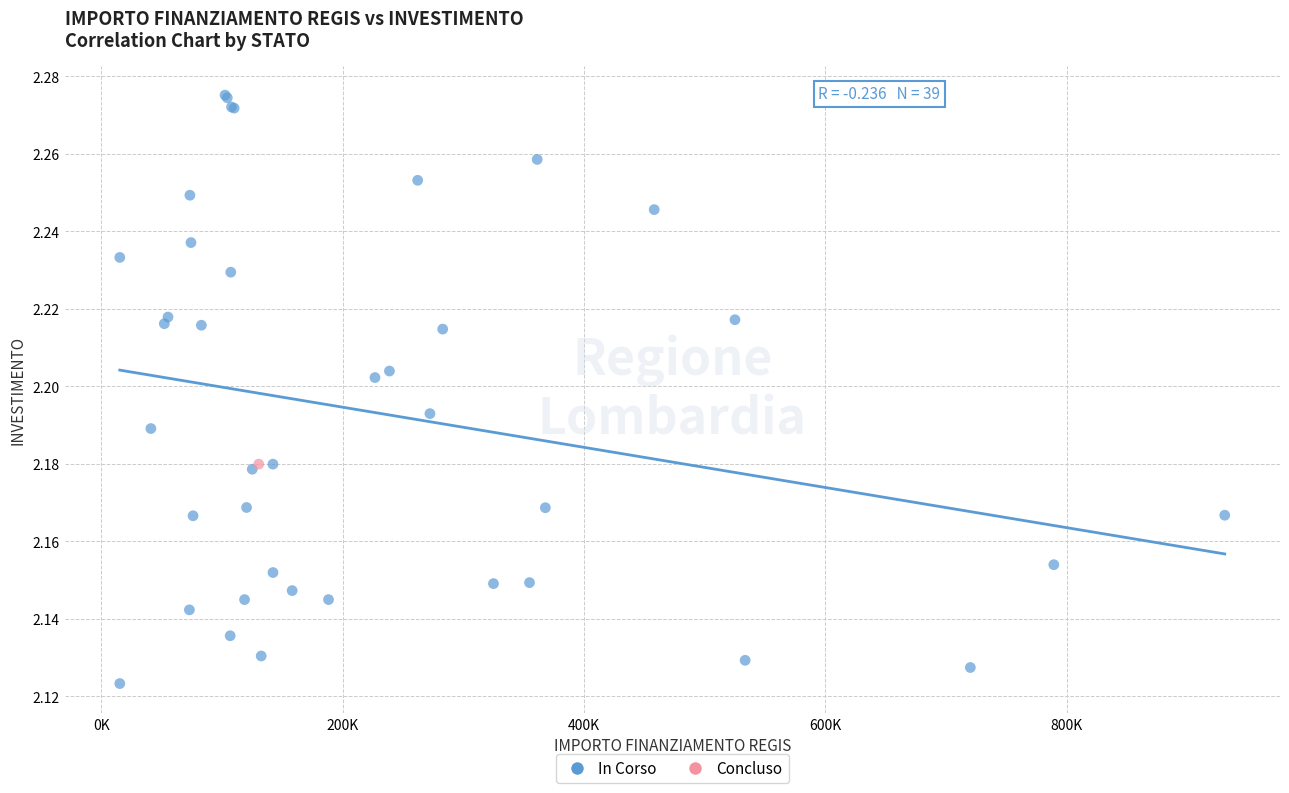

What are all the series names shown in the legend?

In Corso, Concluso